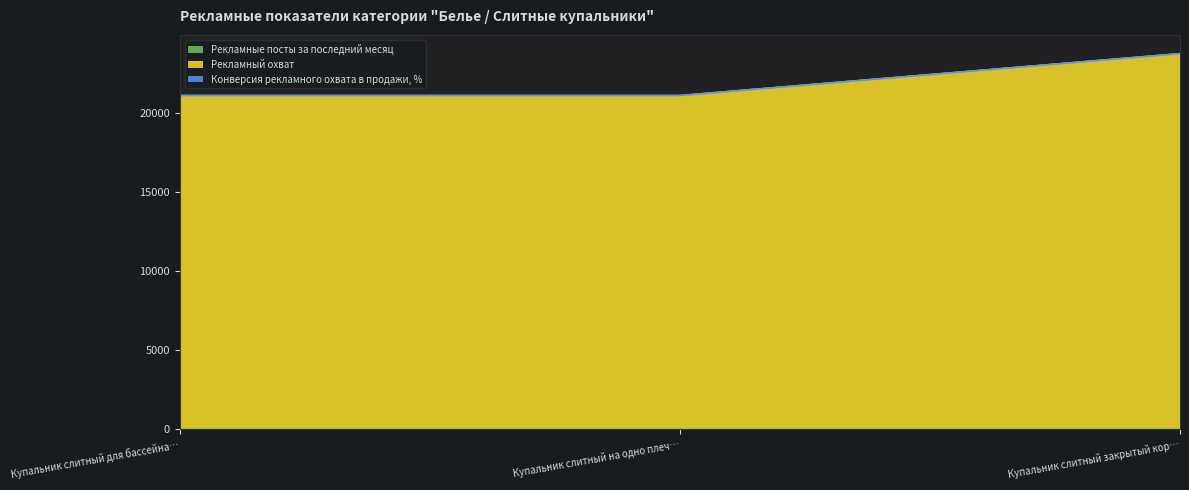

At which category is the sum across all series the highest?

Купальник слитный закрытый кор…